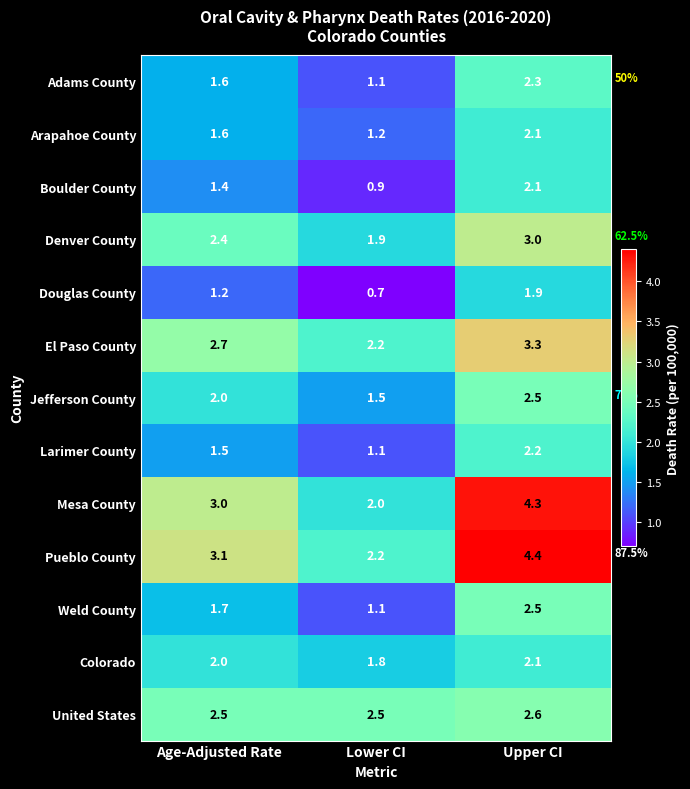

The value of Arapahoe County at Age-Adjusted Rate is 1.0. True or false?

False